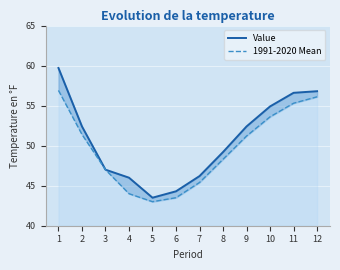

At which label does 1991-2020 Mean reach its minimum?

5